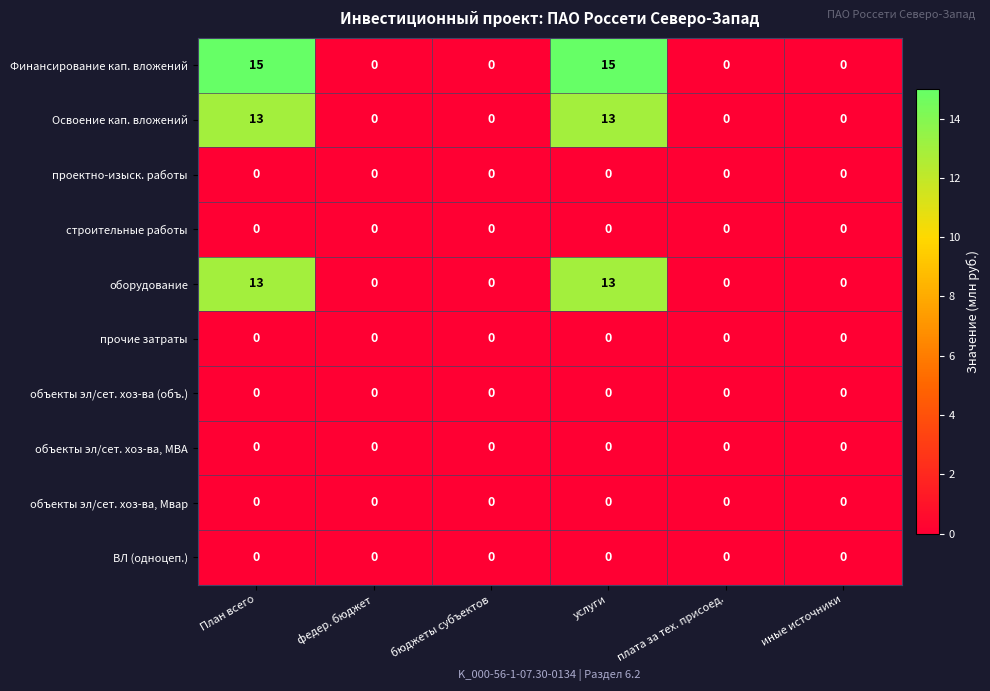

Is it true that Освоение кап. вложений equals 7 at План всего?

False